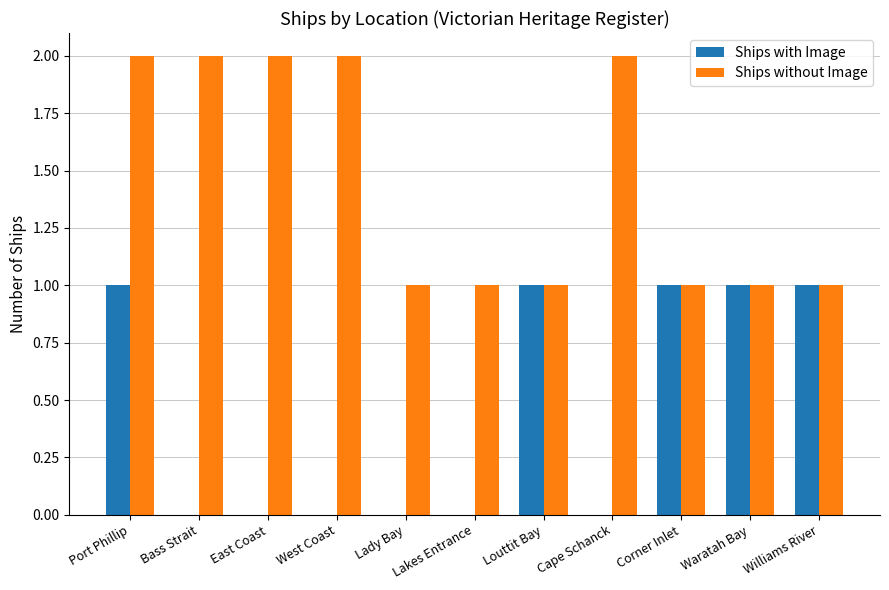

At which category is the sum across all series the highest?

Port Phillip